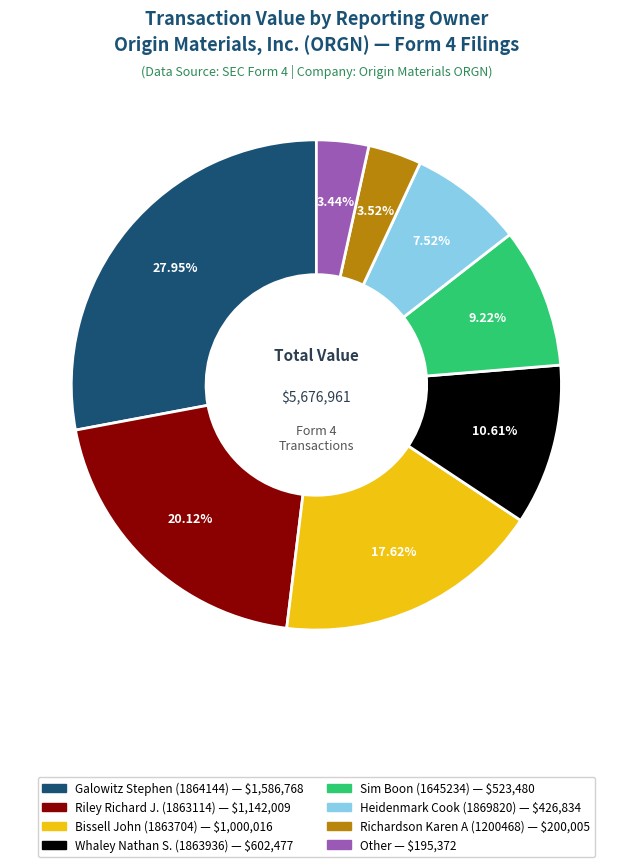

Does any single category account for the majority?

No